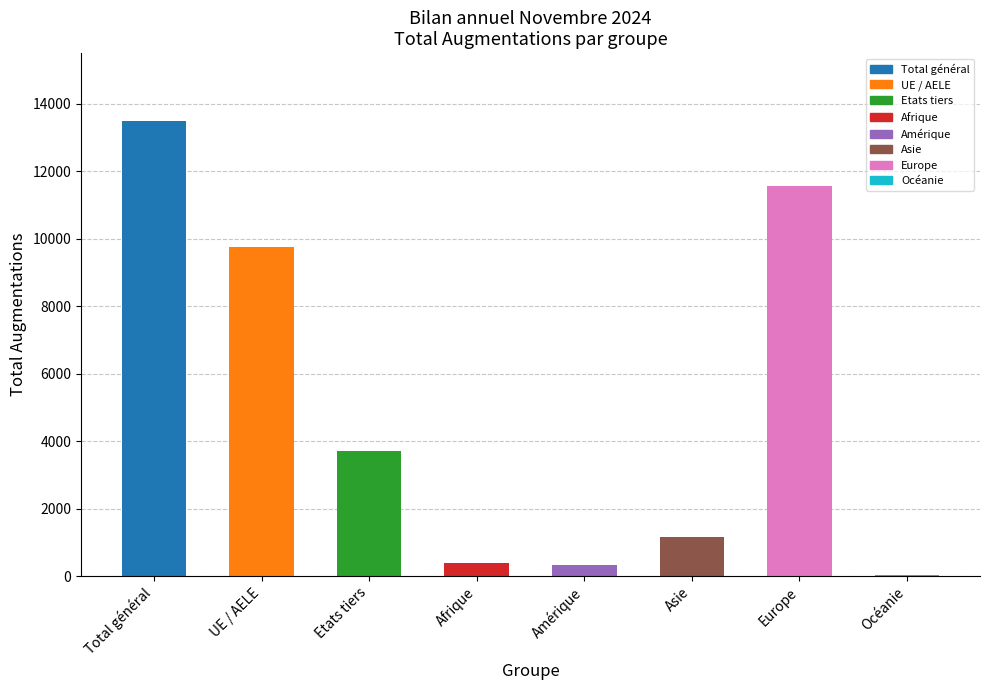

What is the difference between the values at Etats tiers and UE / AELE?

6037